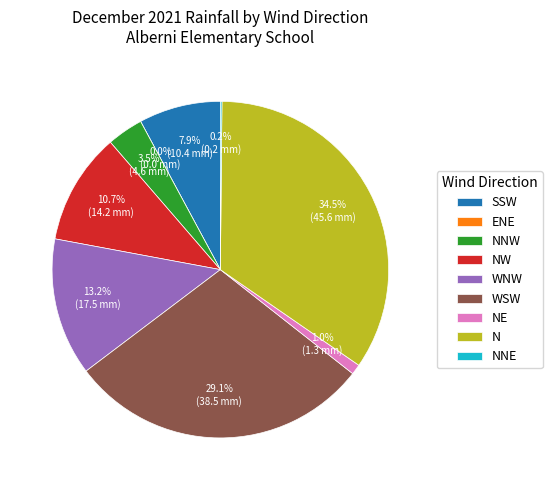

Does NE account for over 50% of the chart?

No